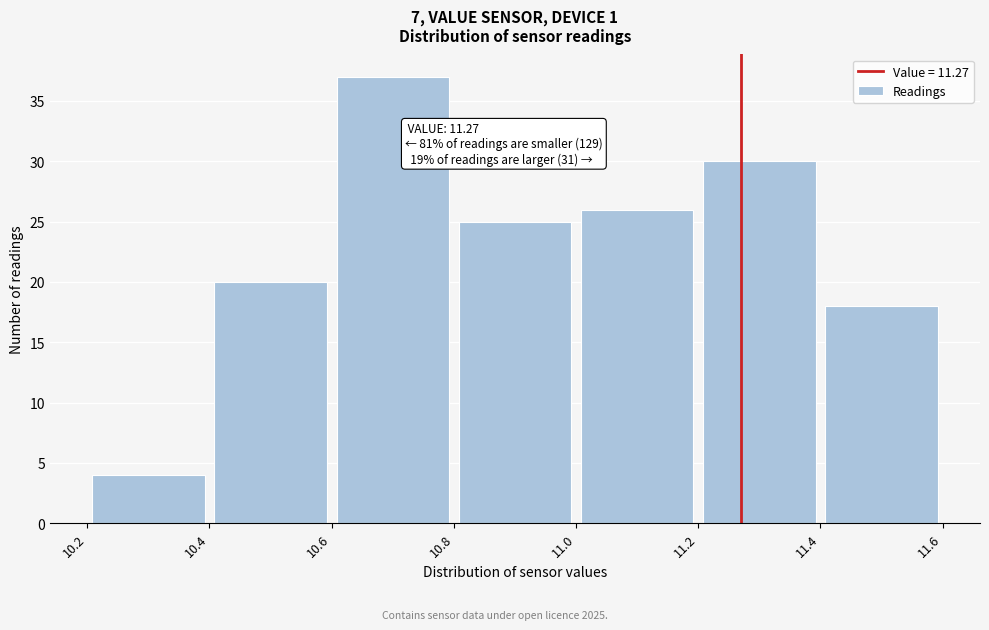

Which range on the x-axis has the tallest bar?

10.6 to 10.8